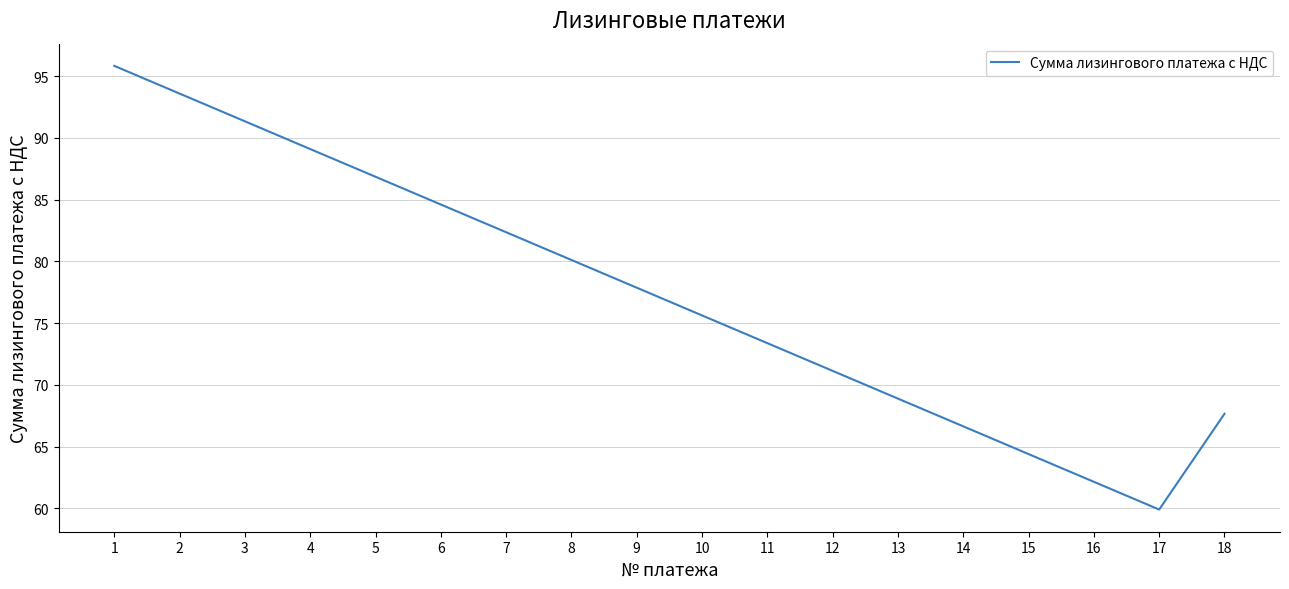

True or false: the data has more than 2 interior local peaks.

False